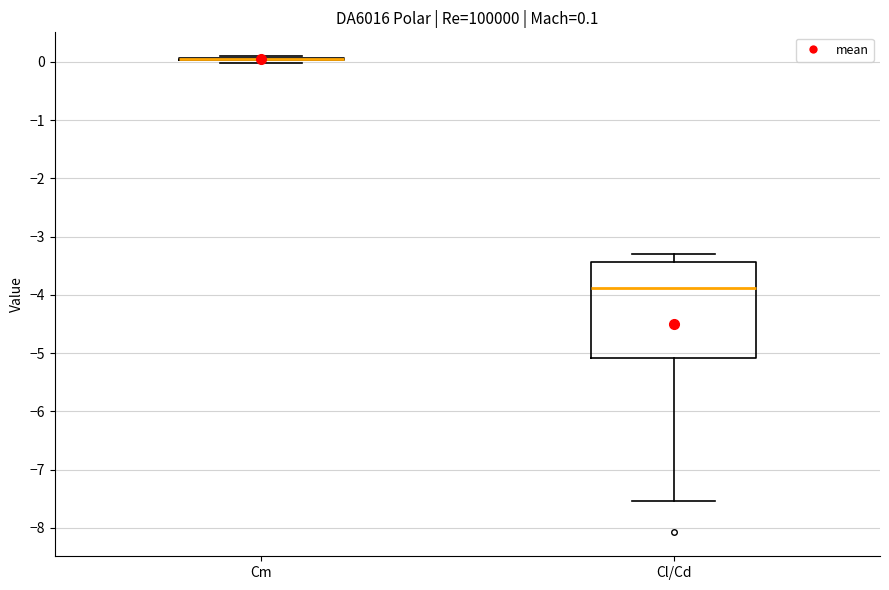

Which box is the tallest, from its lower edge to its upper edge?

Cl/Cd